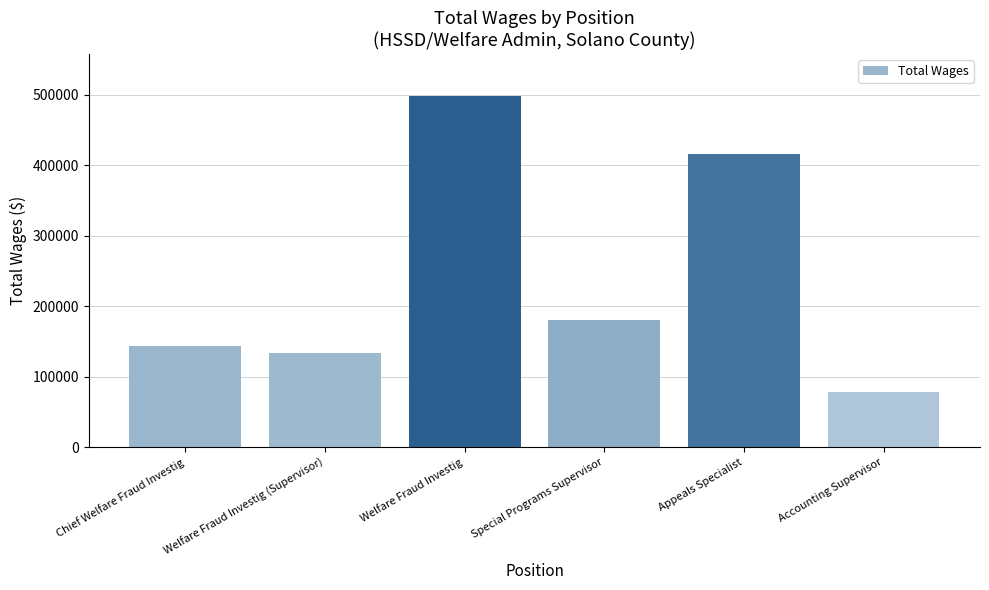

What is the label of the 1st bar from the right?

Accounting Supervisor